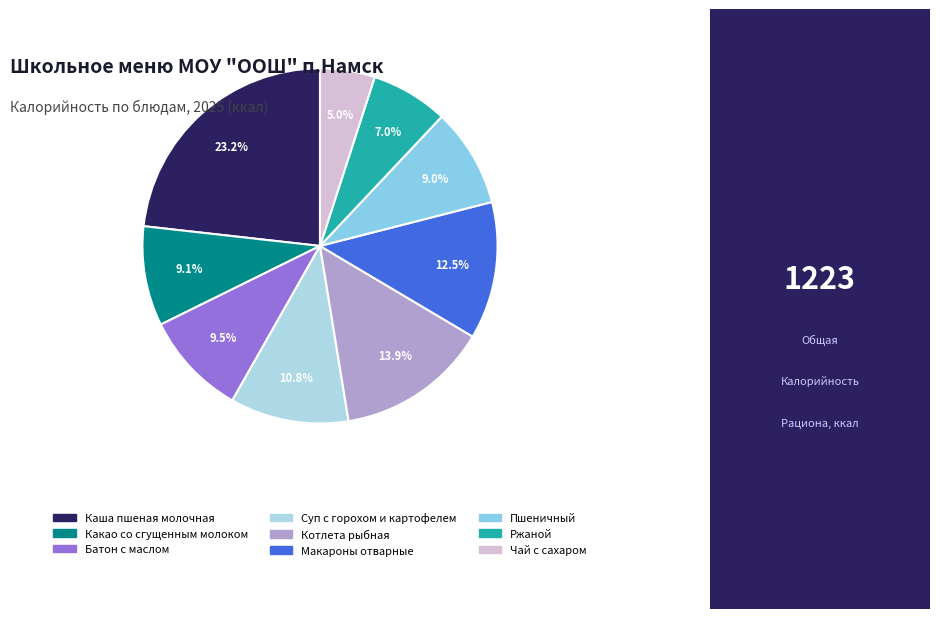

To the nearest percent, what portion does Суп с горохом и картофелем represent?

11%